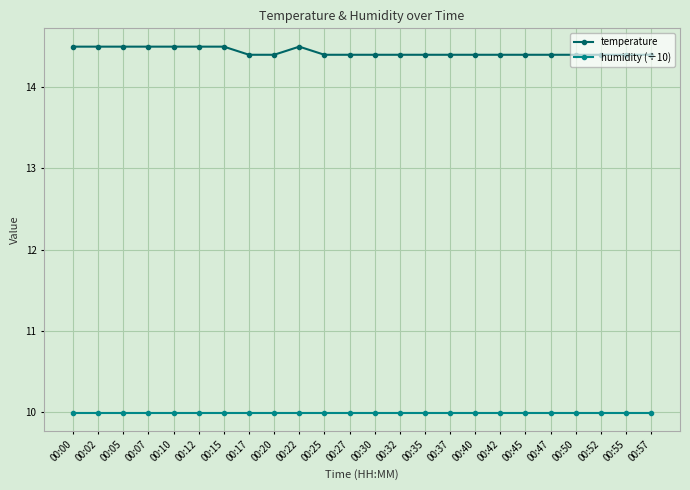

Is the value of temperature at 00:27 greater than the value of humidity (÷10) at 00:35?

Yes